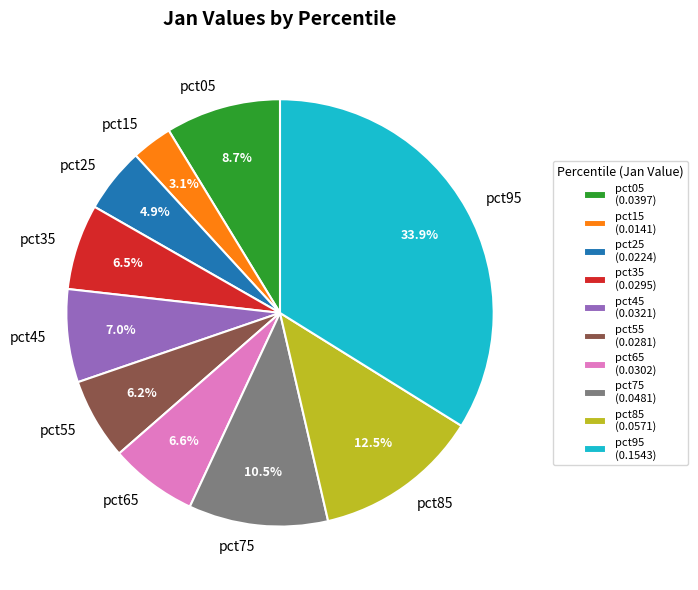

Does pct75 account for over 50% of the chart?

No